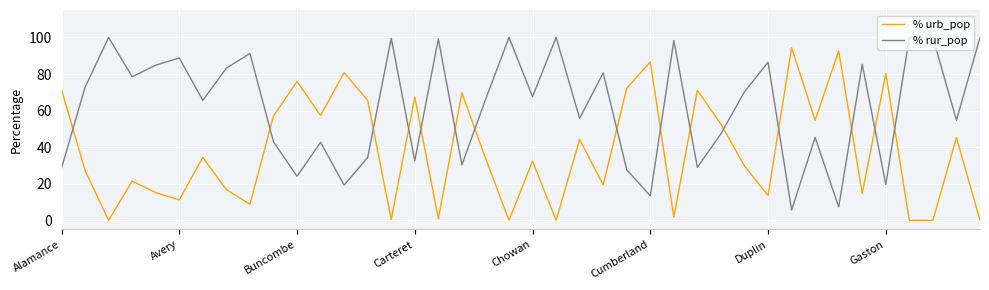

How many times do % rur_pop and % urb_pop cross each other?

15